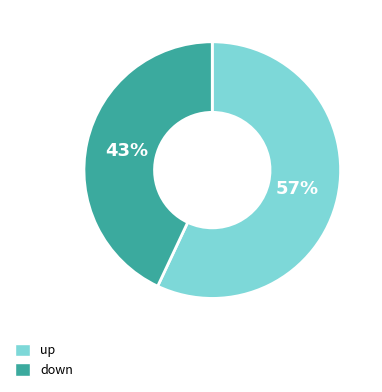

How many slices are in this pie chart?

2